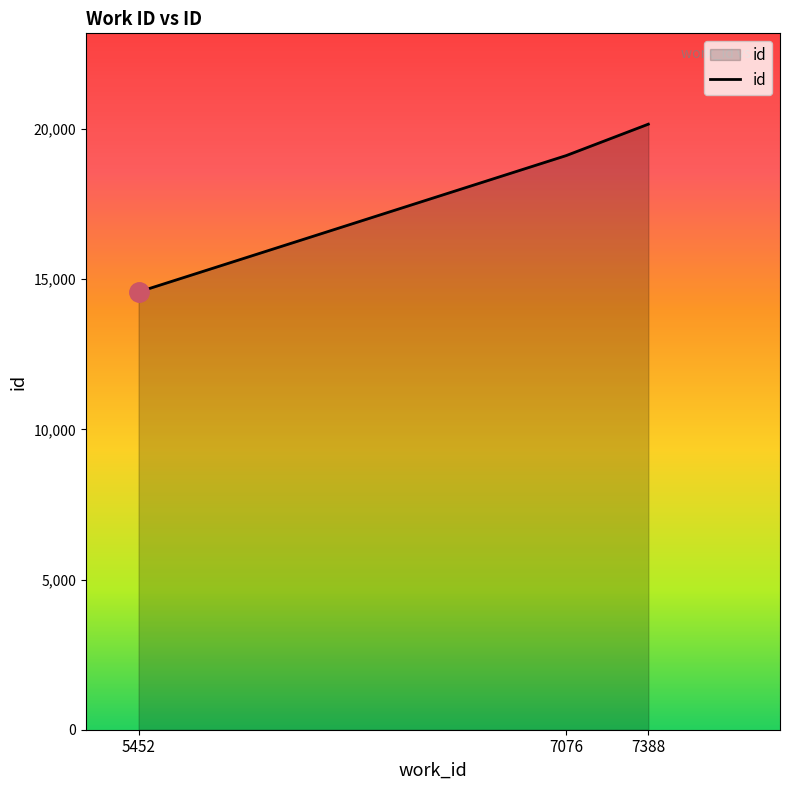

List the labels in order of value, smallest first.

5452, 7076, 7388